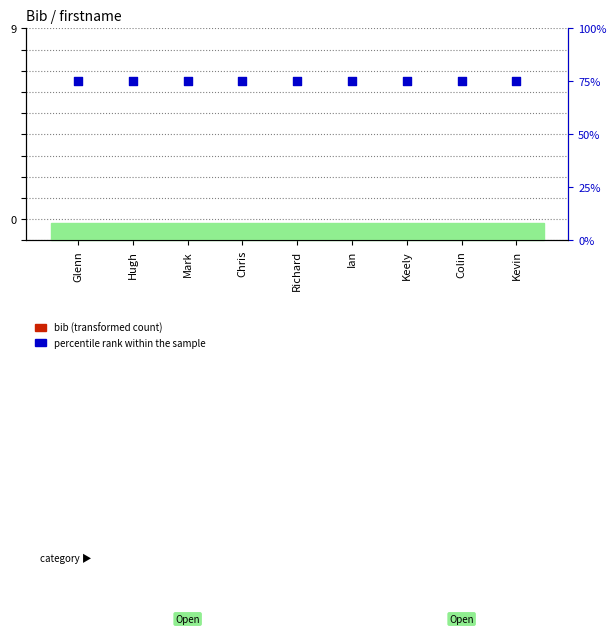

At how many categories does at least one series exceed 72?

9